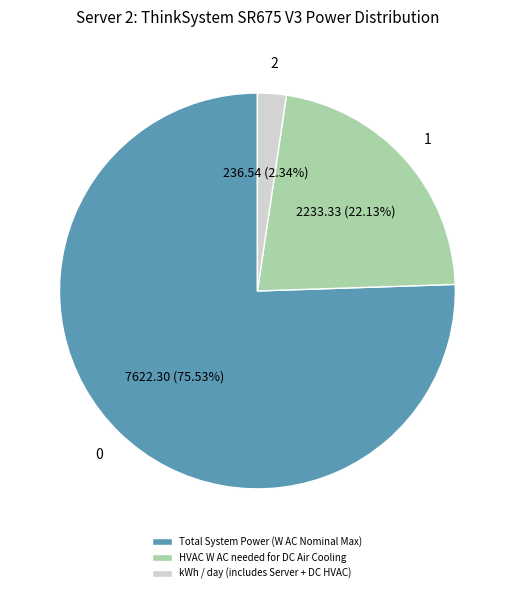

Which has a higher value, Total System Power (W AC Nominal Max) or HVAC W AC needed for DC Air Cooling?

Total System Power (W AC Nominal Max)